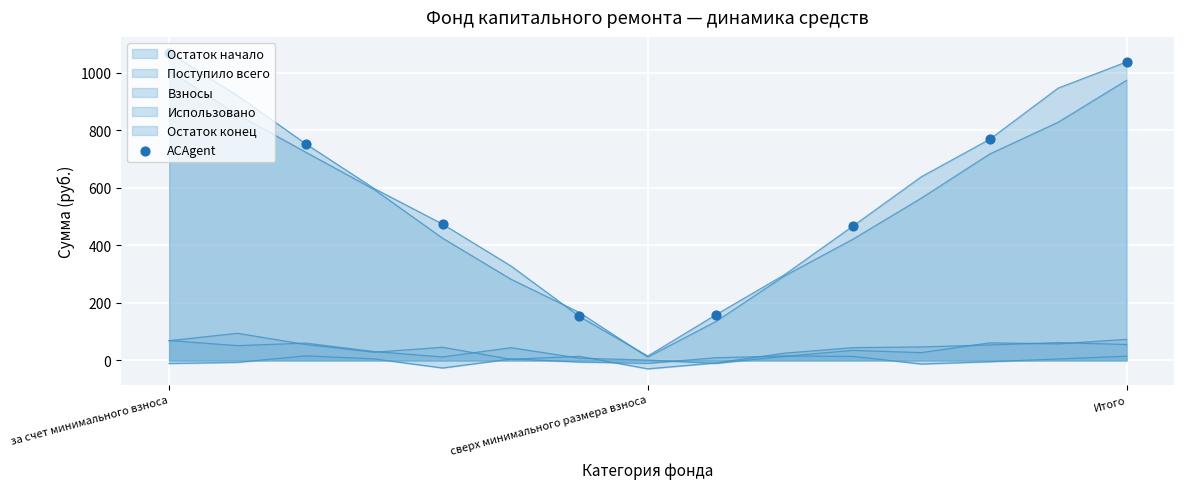

How many lines are shown in the chart?

5